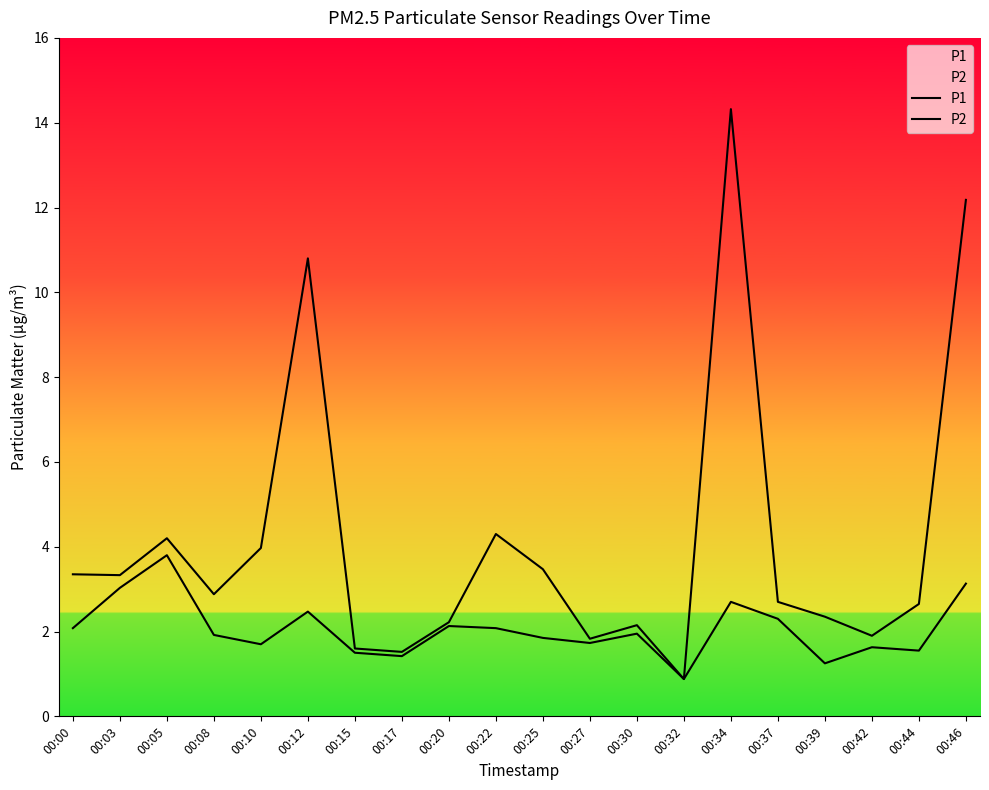

At which category is the sum across all series the highest?

00:34